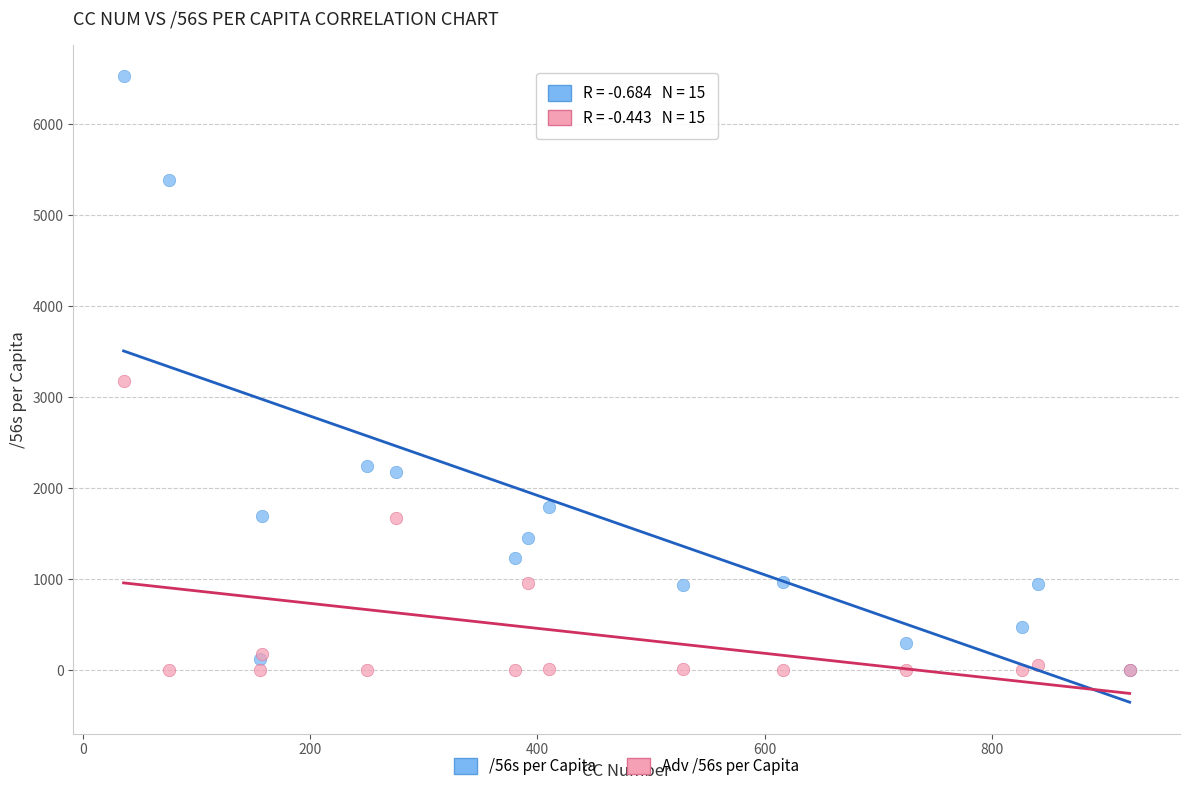

Across all series, what Y value is closest to 3264?

3173.1